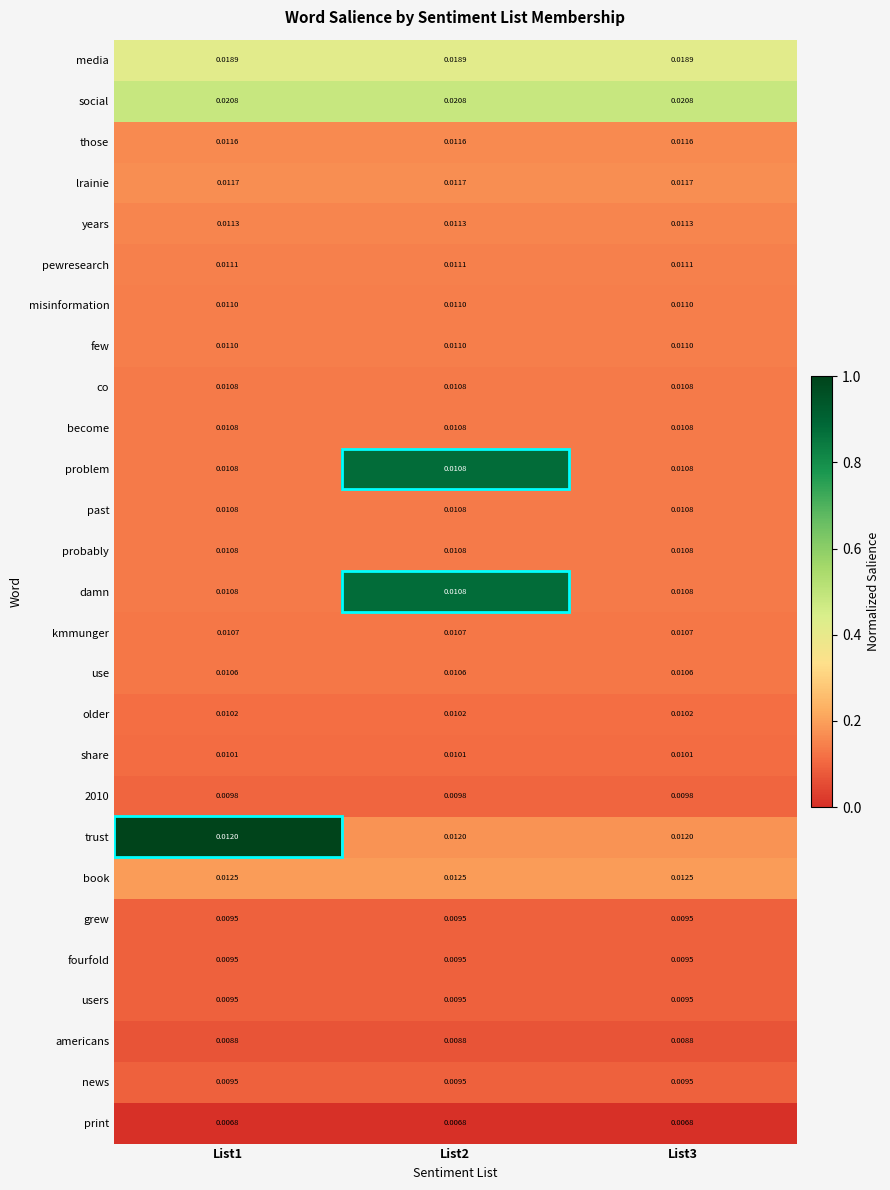

Which series has the largest total across all categories?

social